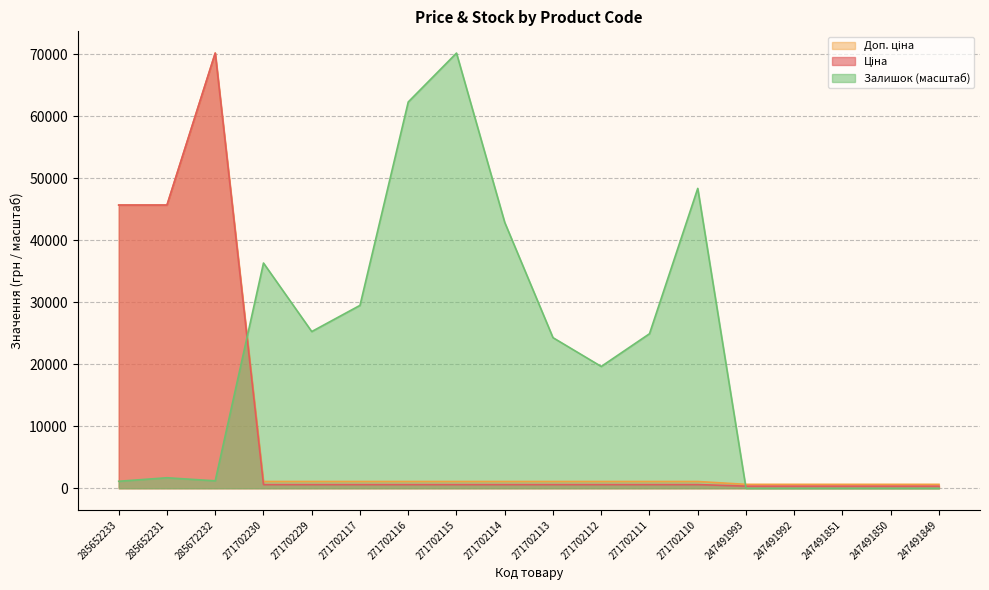

Which has a higher value, 247491851 or 247491993?

247491851